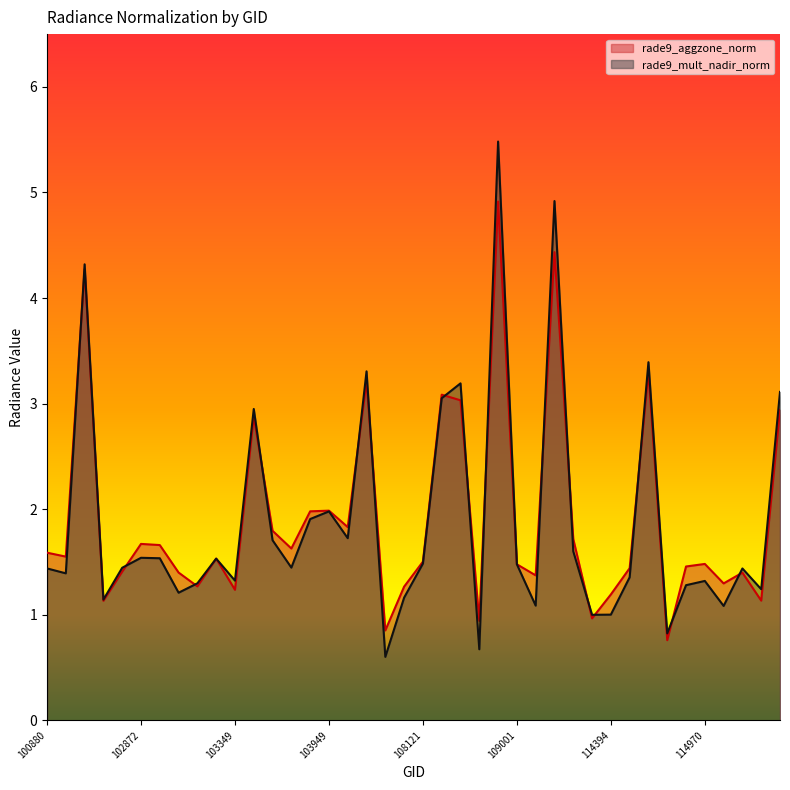

Which series changed the most between 108486 and 114147?

rade9_mult_nadir_norm